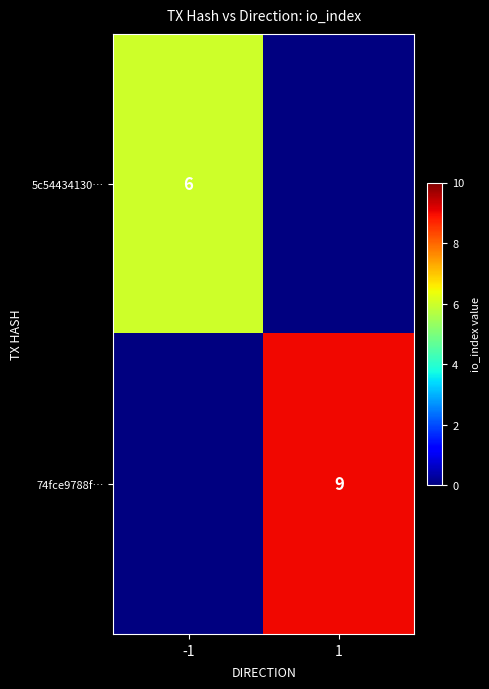

True or false: 74fce9788f… has a value of 9 at 1.

True